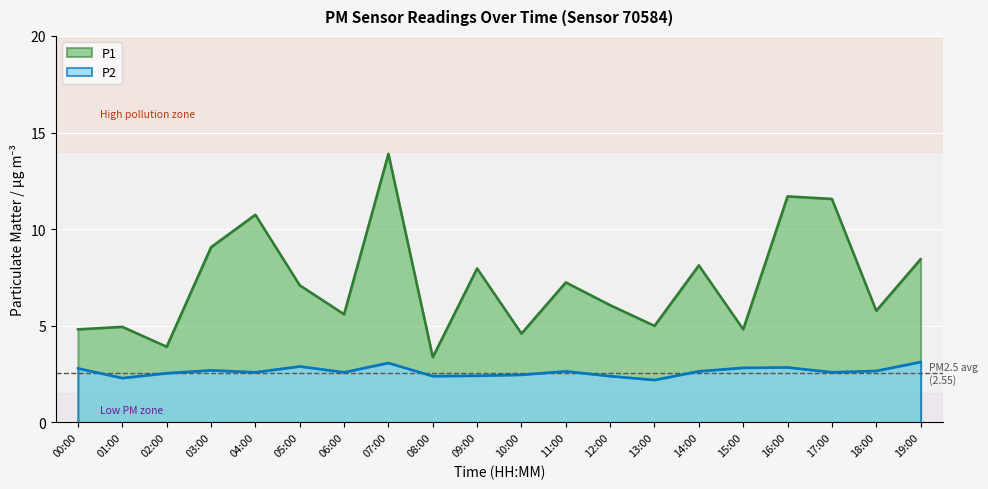

Is it true that P1 equals 6.9 at 02:00?

False